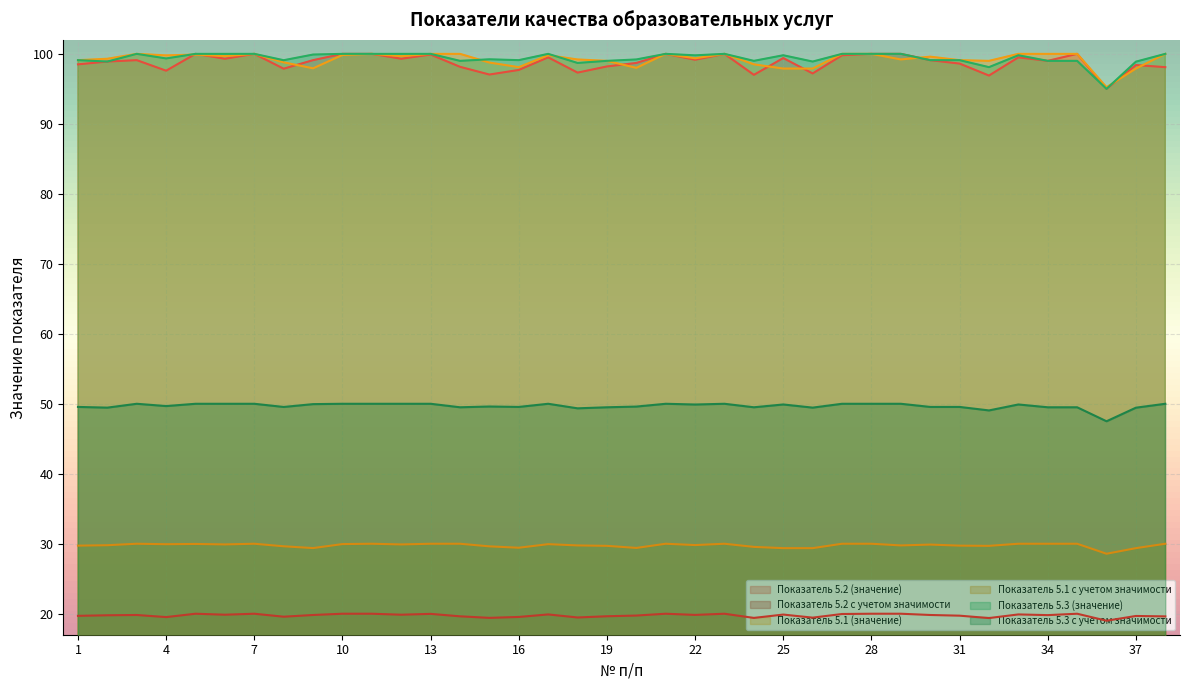

Where is the first local maximum for Показатель 5.3 (значение)?

3